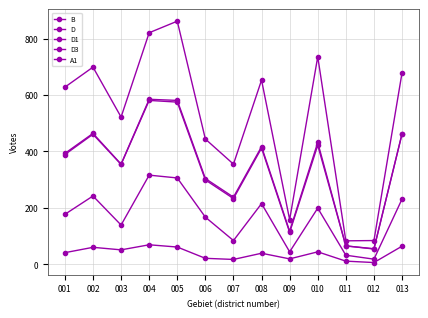

At which category is the sum across all series the highest?

005